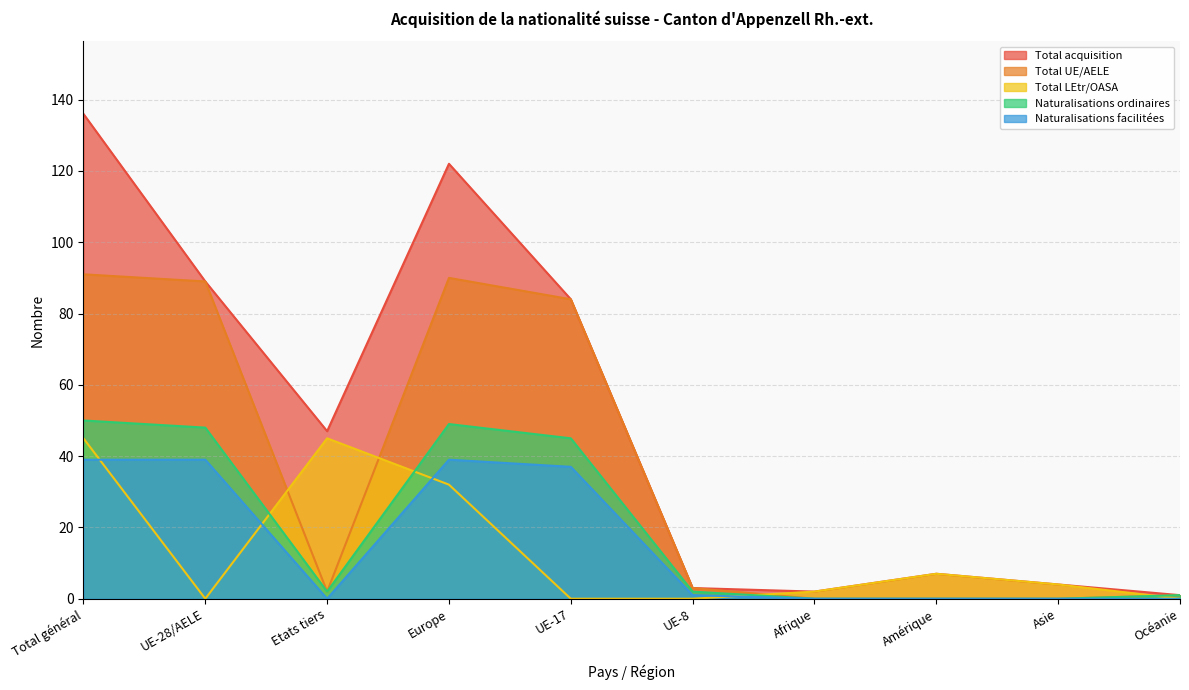

Which category has the lowest value in the Naturalisations ordinaires series?

Afrique